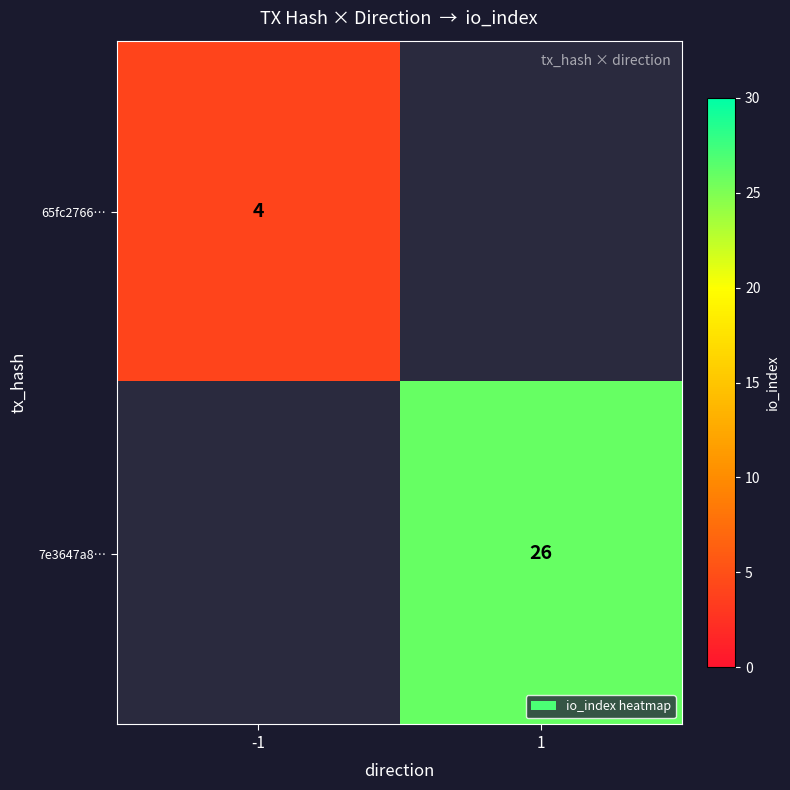

The 65fc2766… series shows 4 at -1. True or false?

True